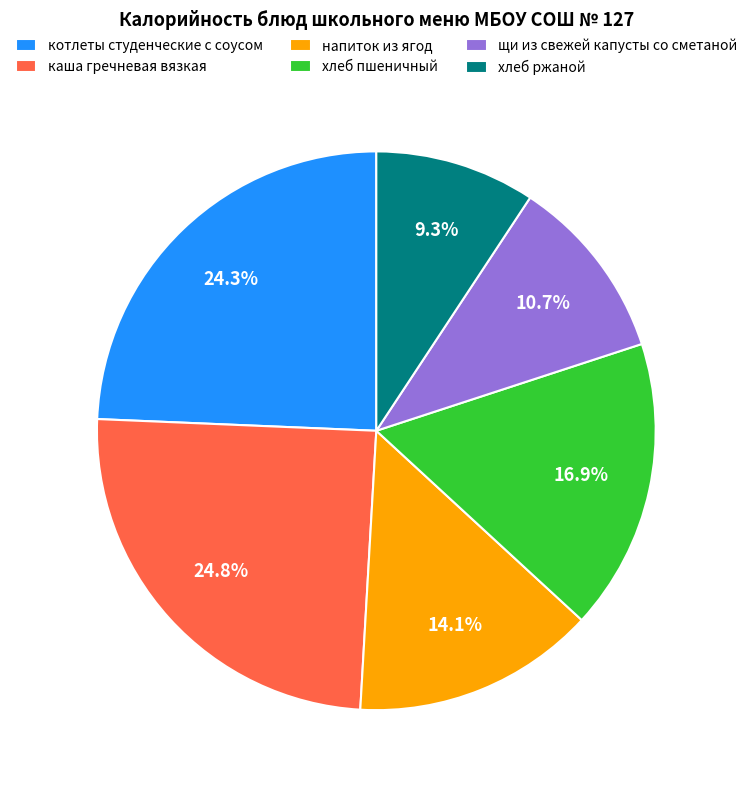

What percentage is NOT represented by каша гречневая вязкая?

75.2%